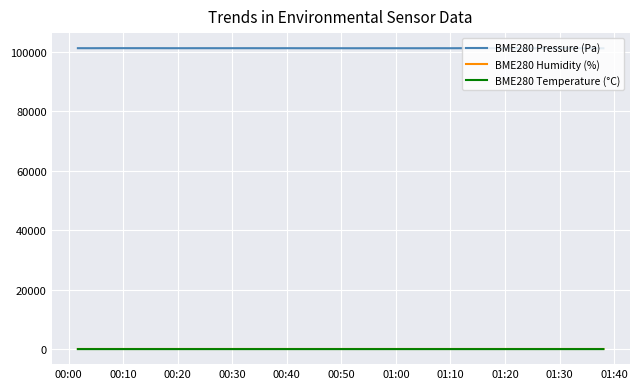

Which series has the largest total across all categories?

BME280 Pressure (Pa)